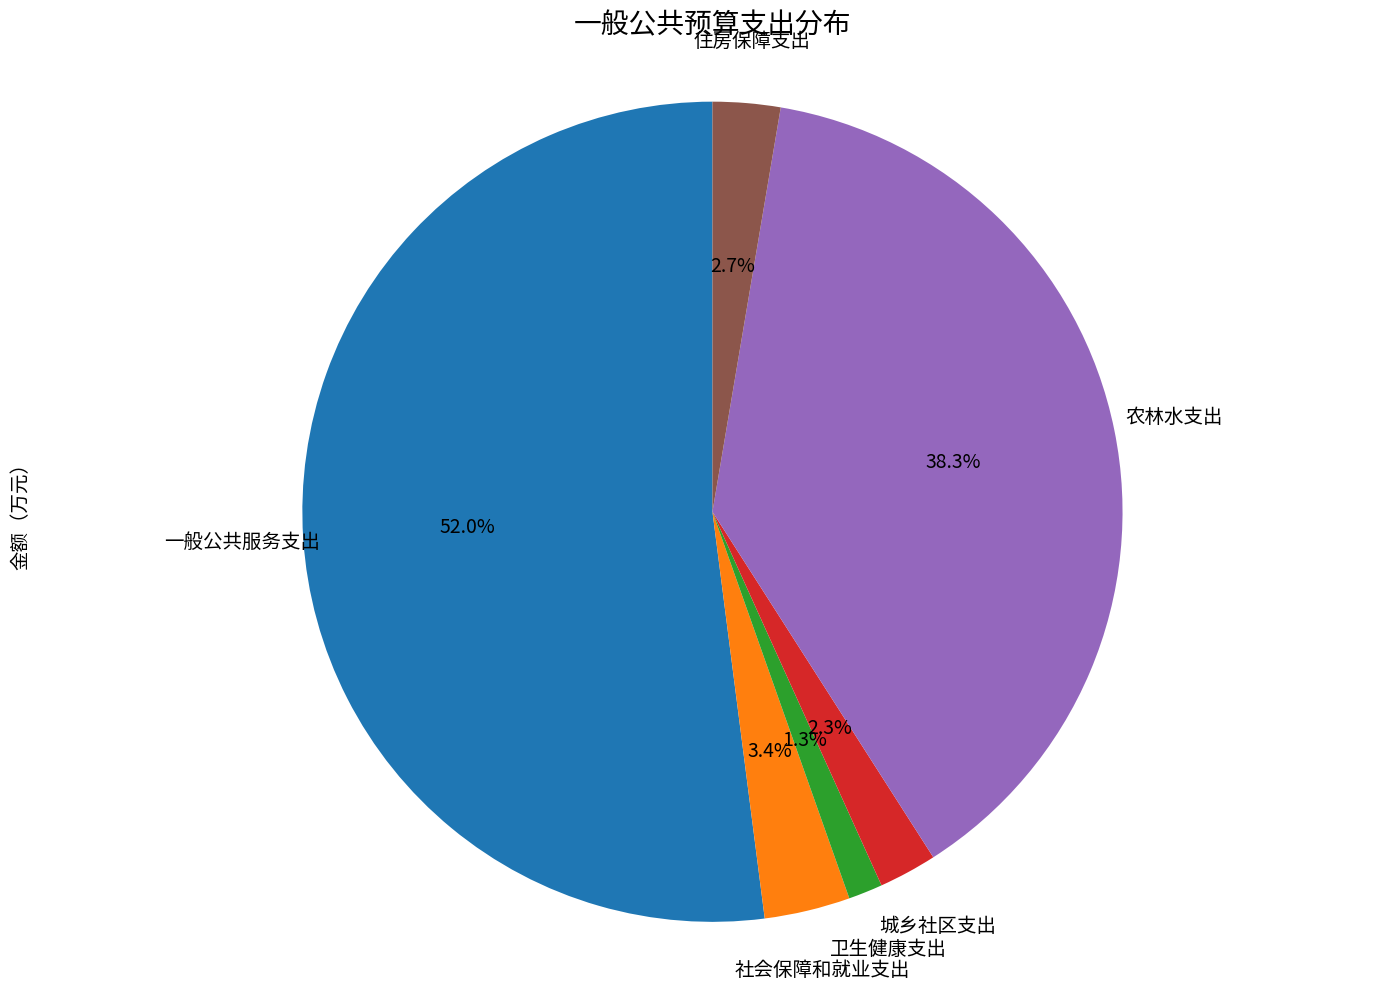

Is there a majority slice in this chart?

Yes